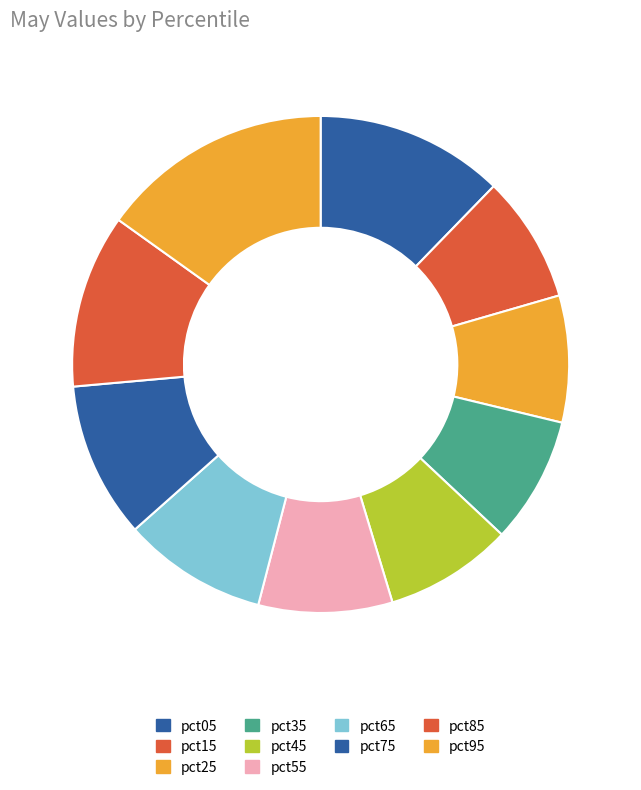

Approximately how many times larger is the value at pct05 compared to pct95?

0.8